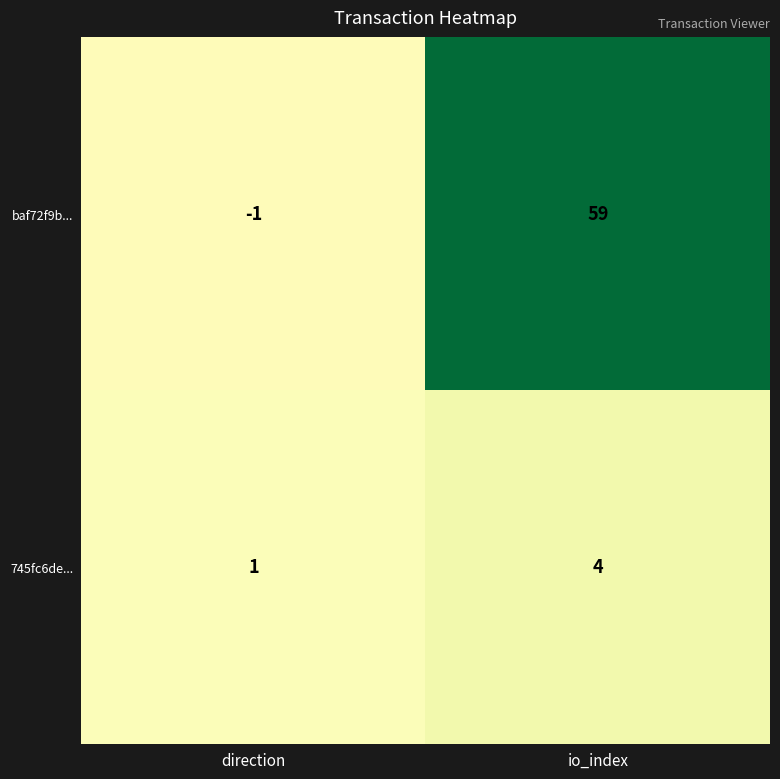

What is the sum of all baf72f9b... values?

58